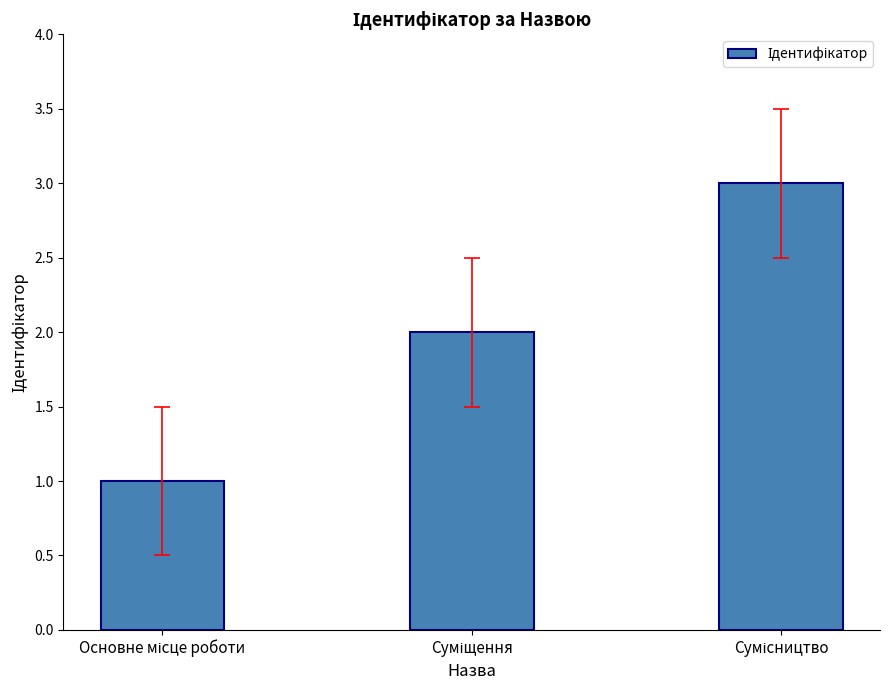

What is the maximum value shown in the chart?

3